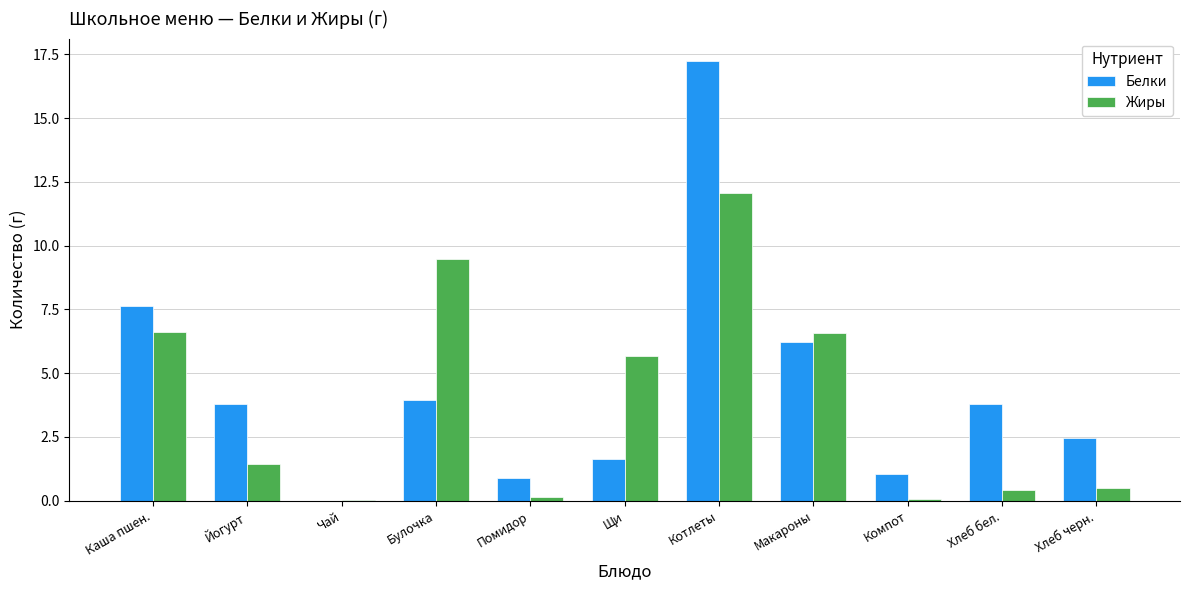

What is the sum of the Белки values at Хлеб бел. and Котлеты?

21.1